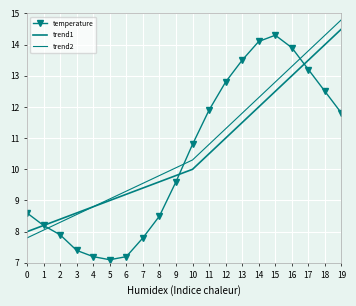

What are all the series names shown in the legend?

temperature, trend1, trend2